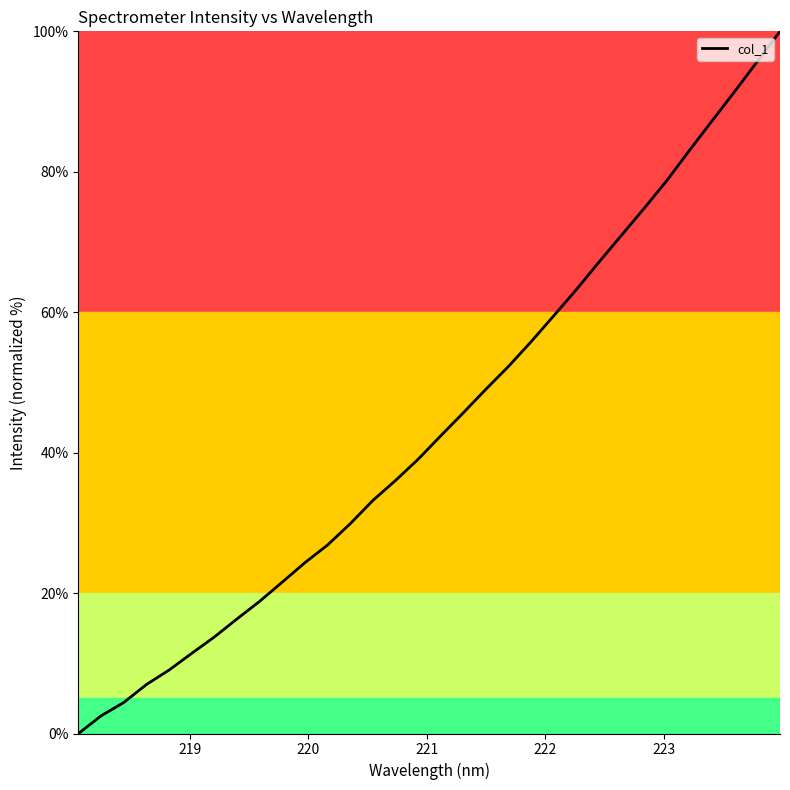

What is the greatest value displayed?

100.0